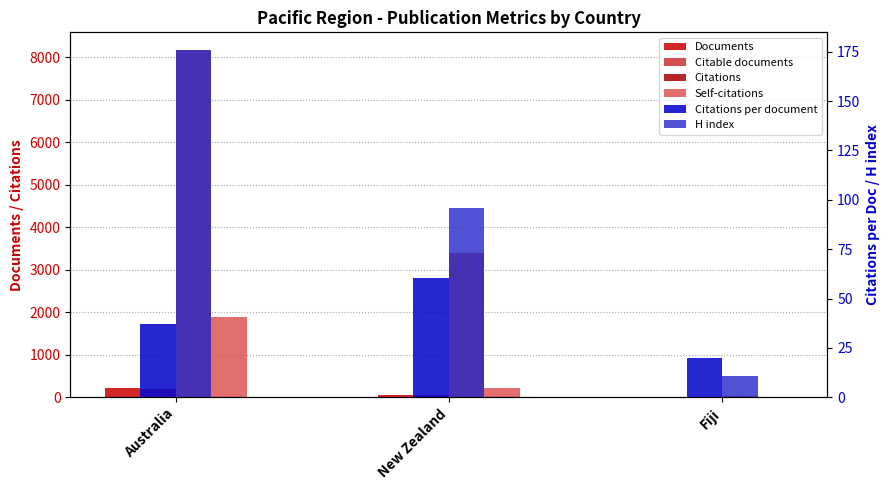

What is the label of the 2nd bar from the left?

New Zealand